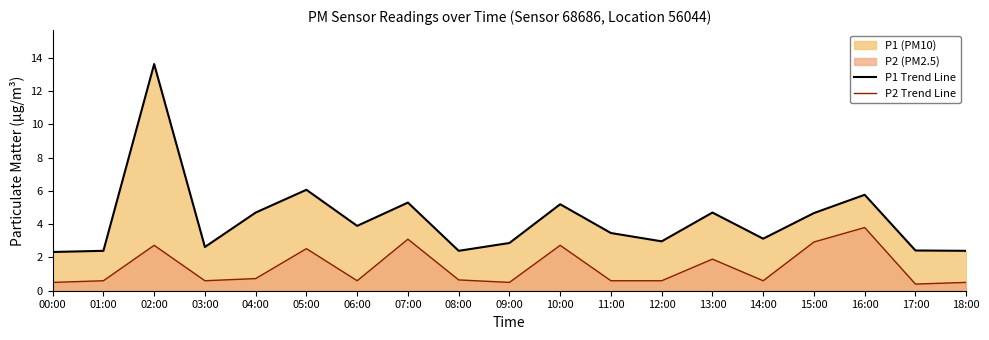

How many distinct data groups are displayed?

2